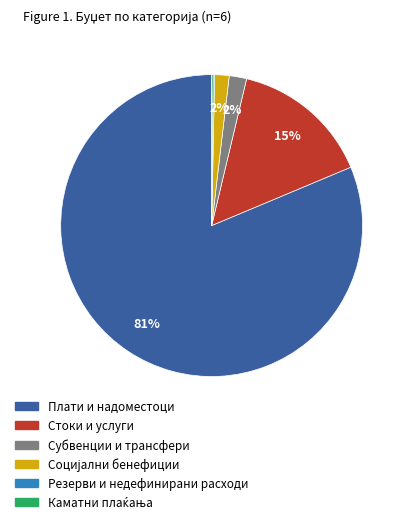

Is it true that Плати и надоместоци is 89% of the pie?

False